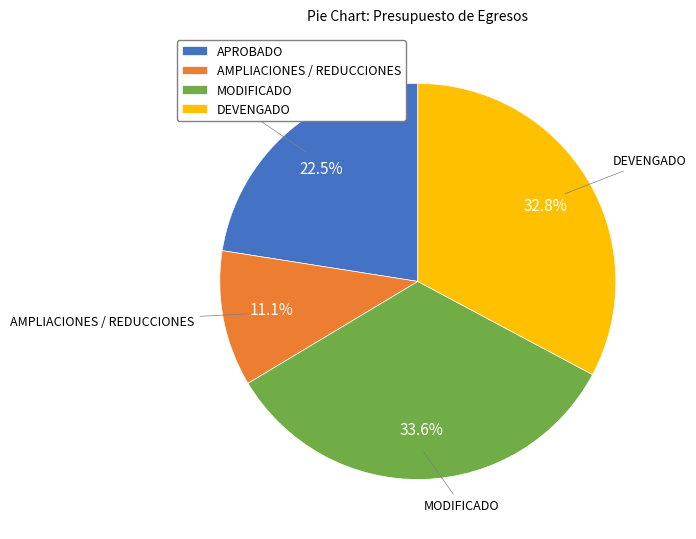

Does MODIFICADO account for over 50% of the chart?

No